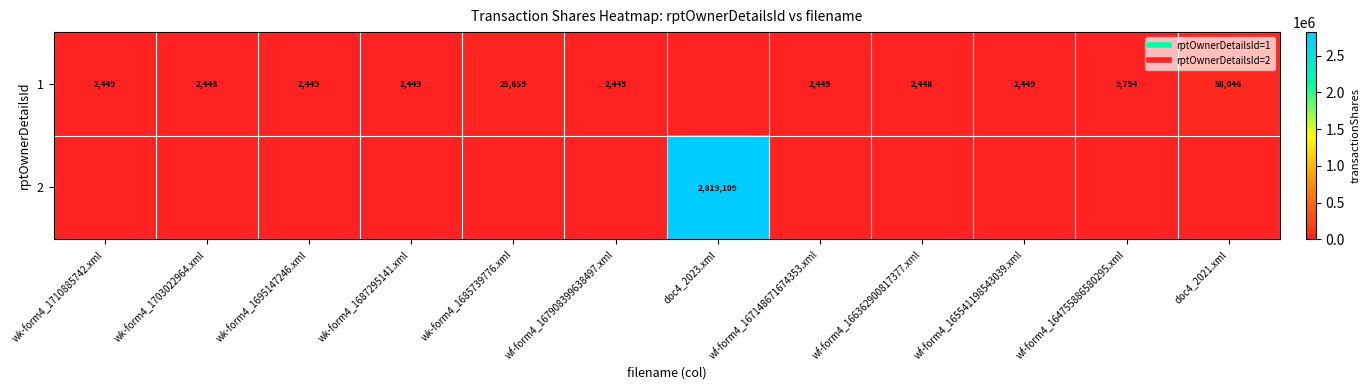

Between doc4_2023.xml and wk-form4_1710885742.xml, which is larger?

wk-form4_1710885742.xml